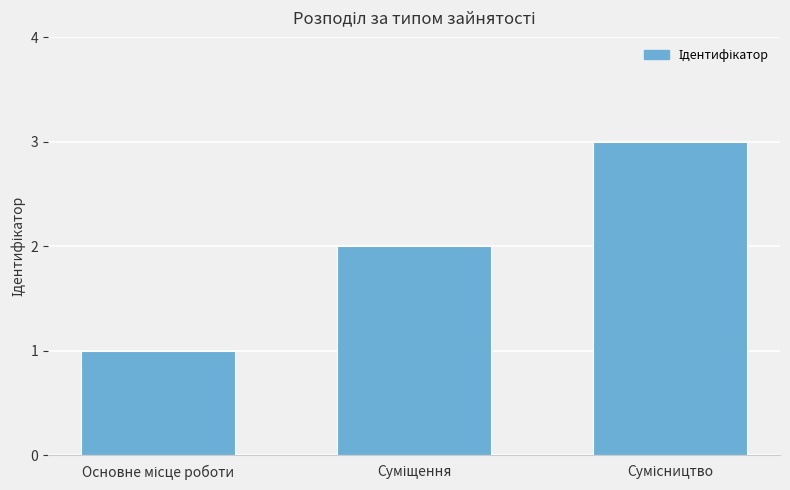

What is the sum of all values?

6